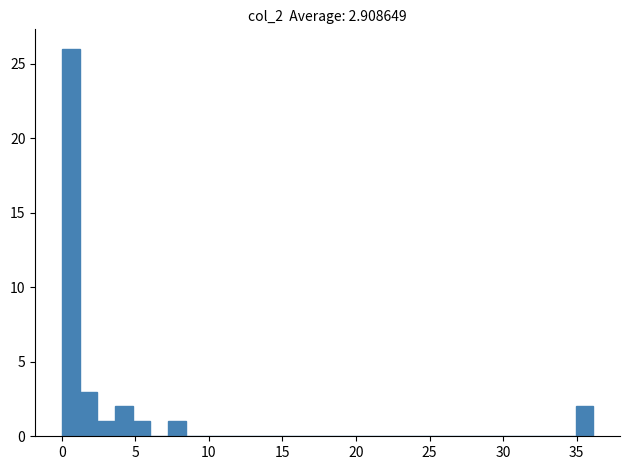

Read against the x-axis, roughly where is the centre of the tallest bar?

0.5